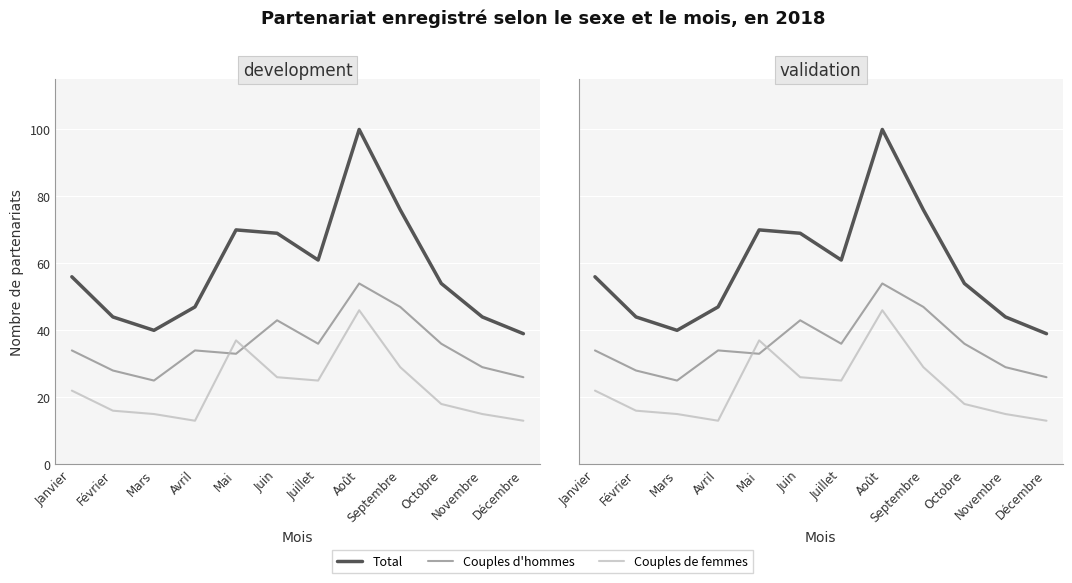

How many data points in Total are less than 56?

6